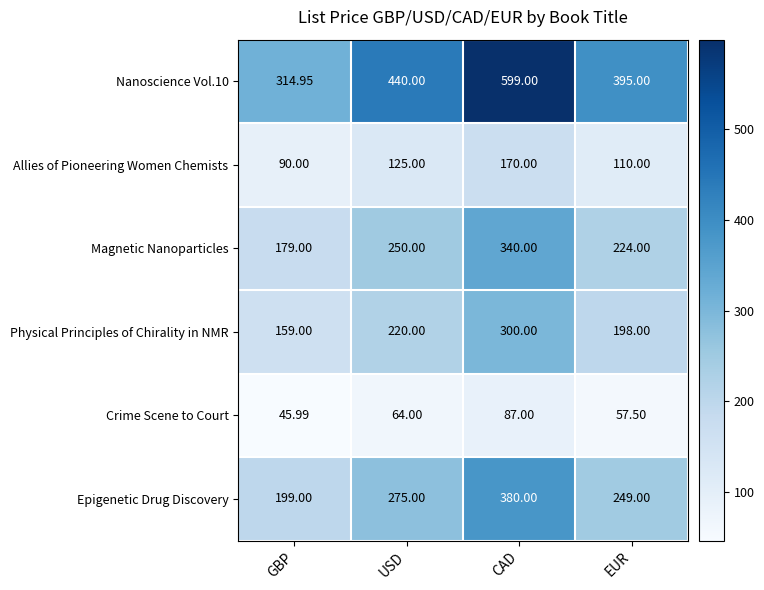

List the labels in order of Epigenetic Drug Discovery value, smallest first.

GBP, EUR, USD, CAD